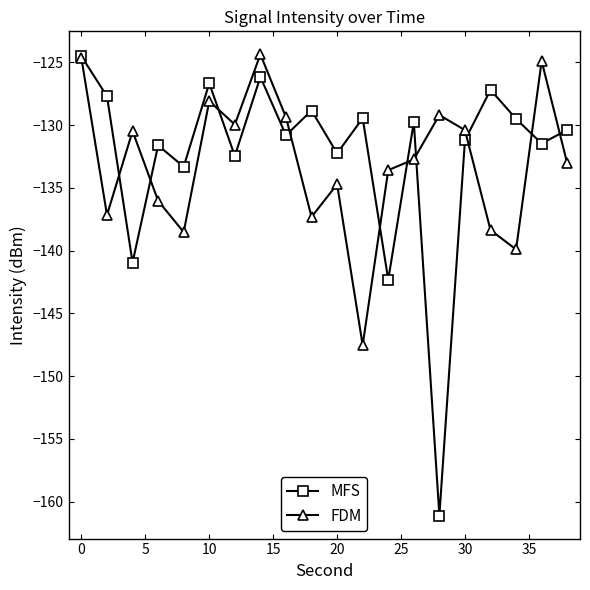

How many interior local peaks does the MFS series have?

7